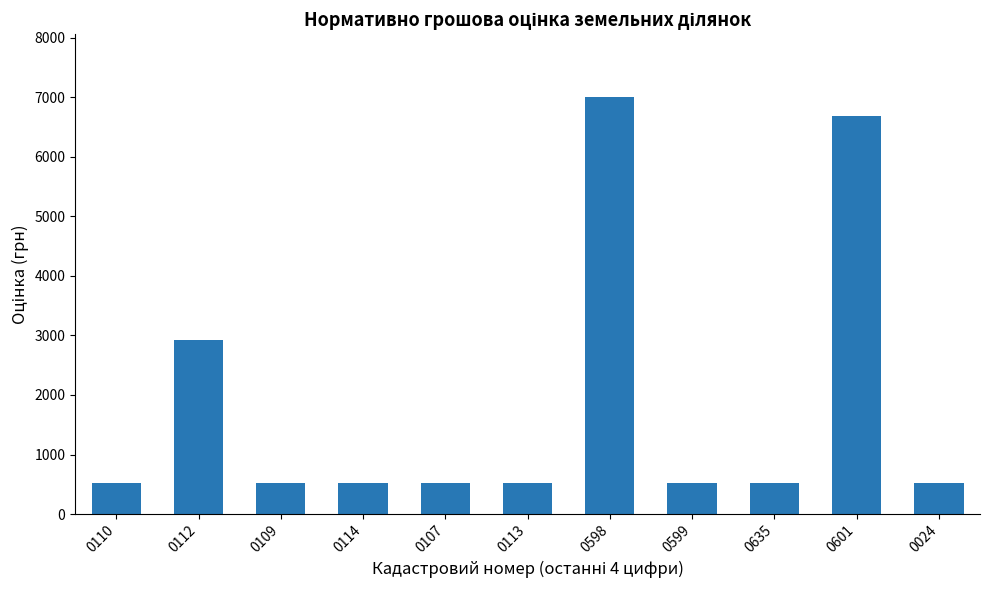

Where is the data nearest to the value 3764?

0112